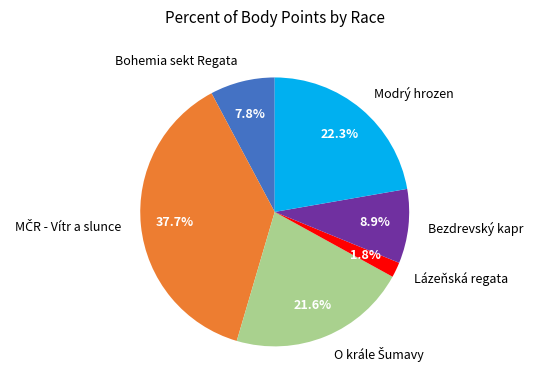

Between Modrý hrozen and Bezdrevský kapr, which is larger?

Modrý hrozen